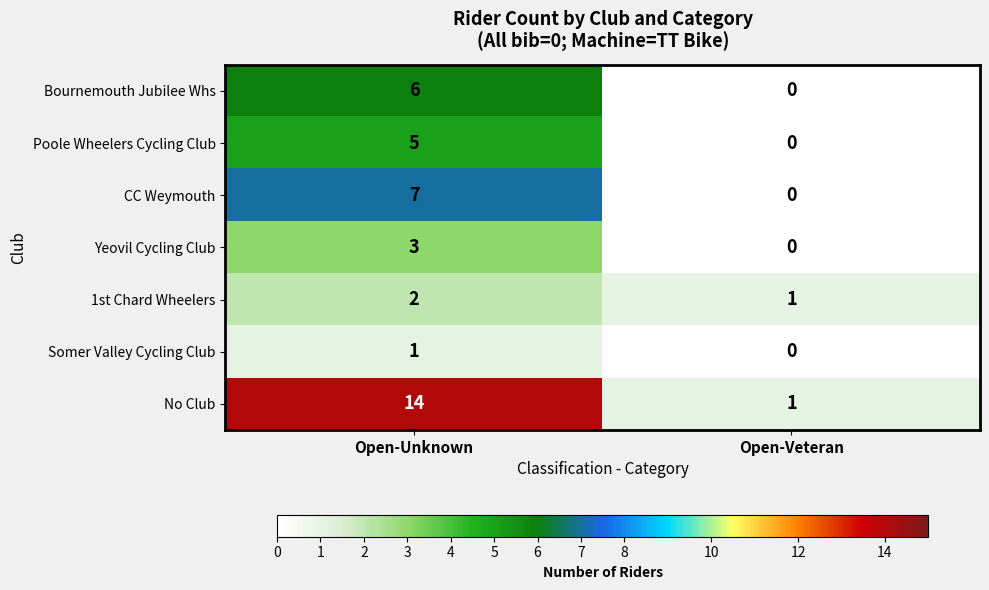

Reading right to left, list all the values displayed in this chart.

Bournemouth Jubilee Whs: 0	6
Poole Wheelers Cycling Club: 0	5
CC Weymouth: 0	7
Yeovil Cycling Club: 0	3
1st Chard Wheelers: 1	2
Somer Valley Cycling Club: 0	1
No Club: 1	14